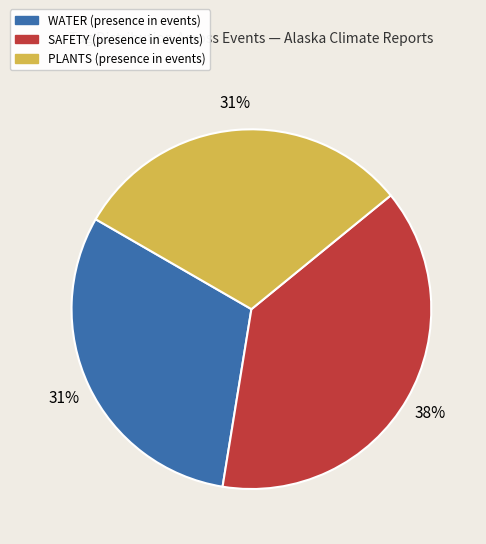

To the nearest percent, what is the average slice percentage?

33%